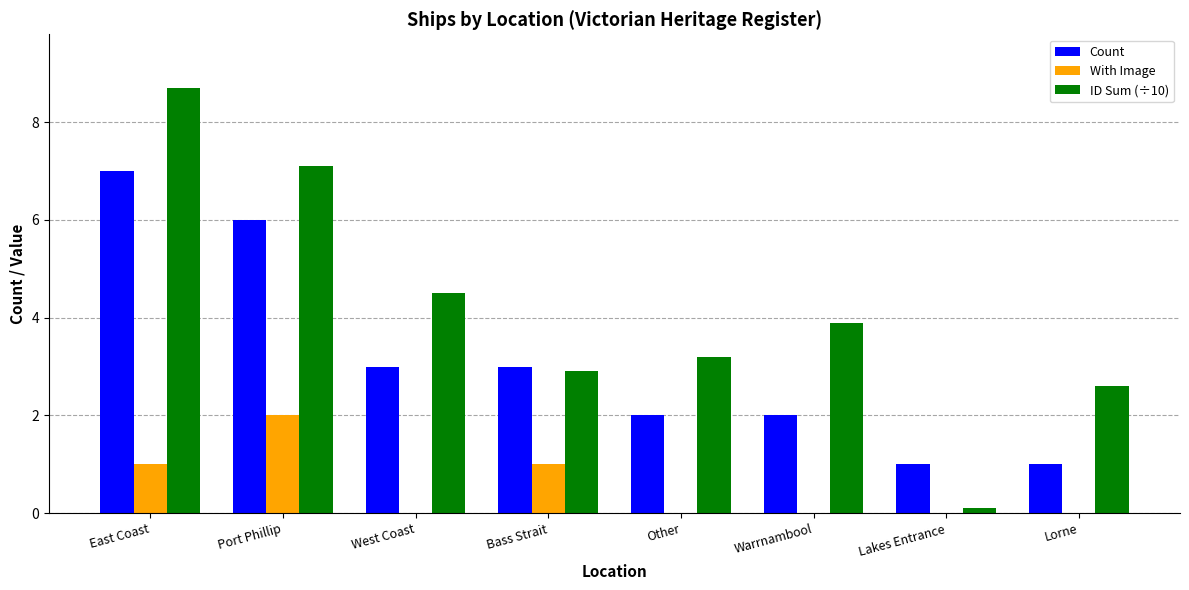

How many groups of bars are there?

8